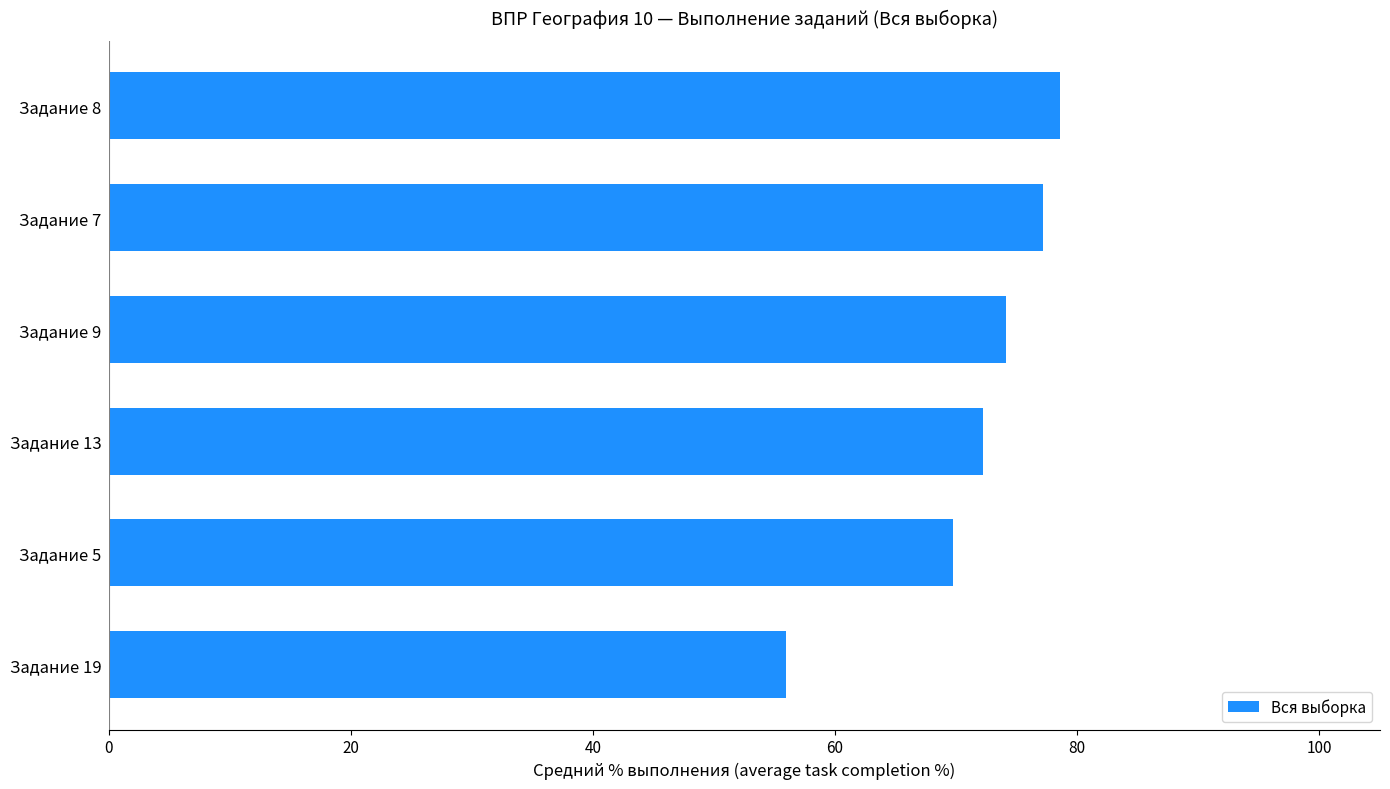

Are the bars horizontal?

Yes